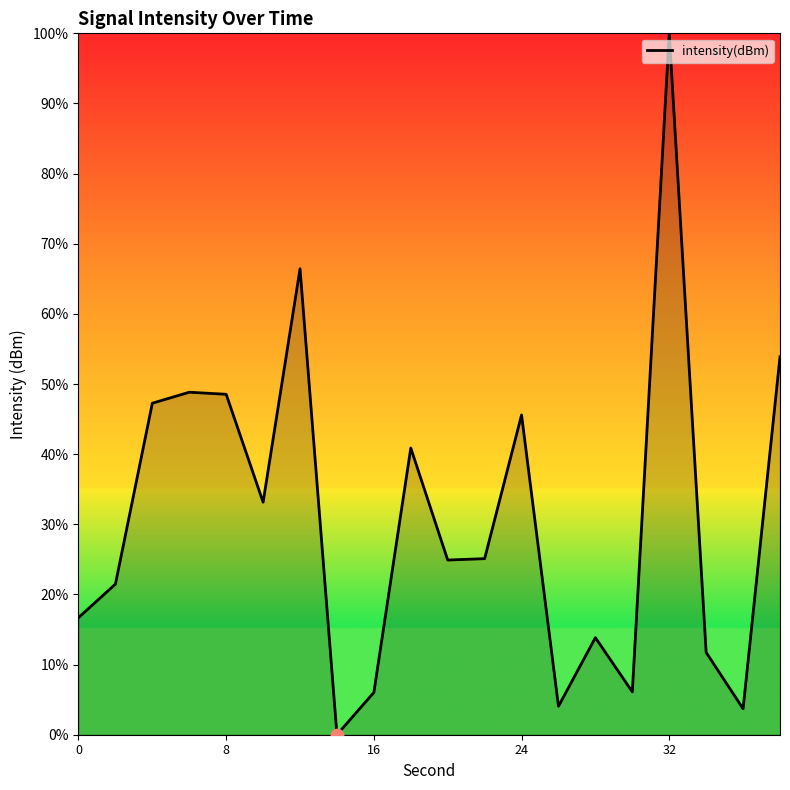

What is the difference between the maximum and minimum values?

100.0